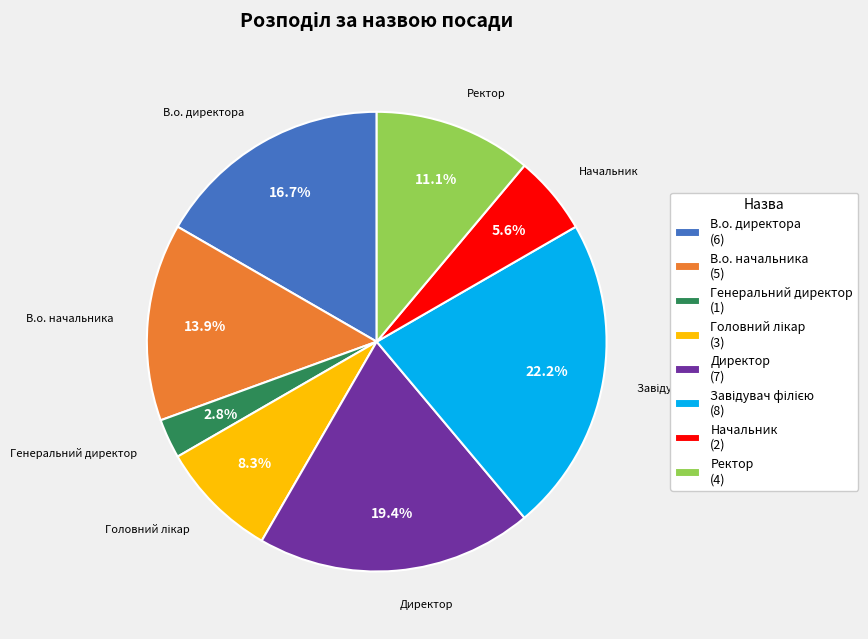

Approximately how many times larger is the value at Ректор compared to В.о. начальника?

0.8